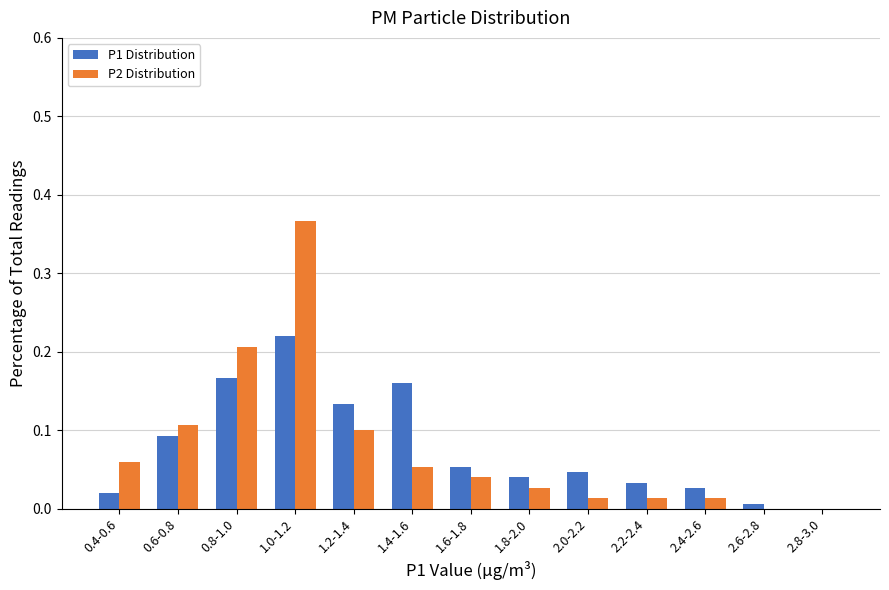

At which category does the chart reach its peak across all series?

1.0-1.2